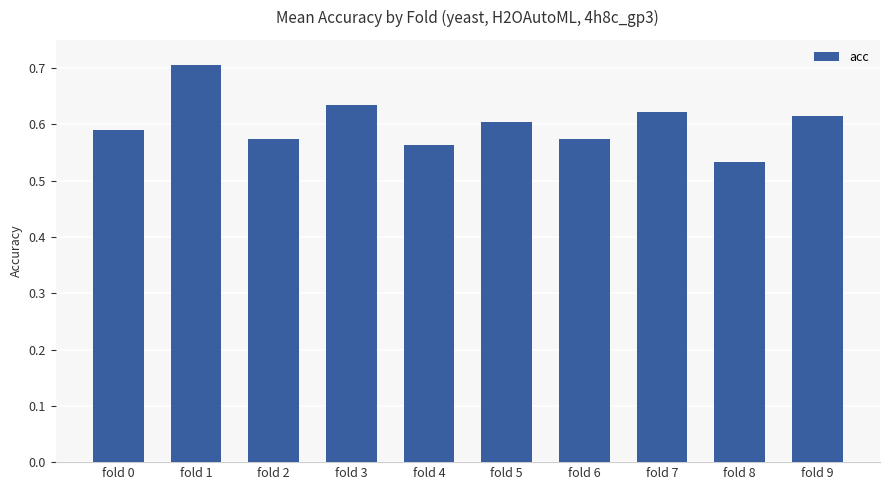

What is the sum of all values?

6.0